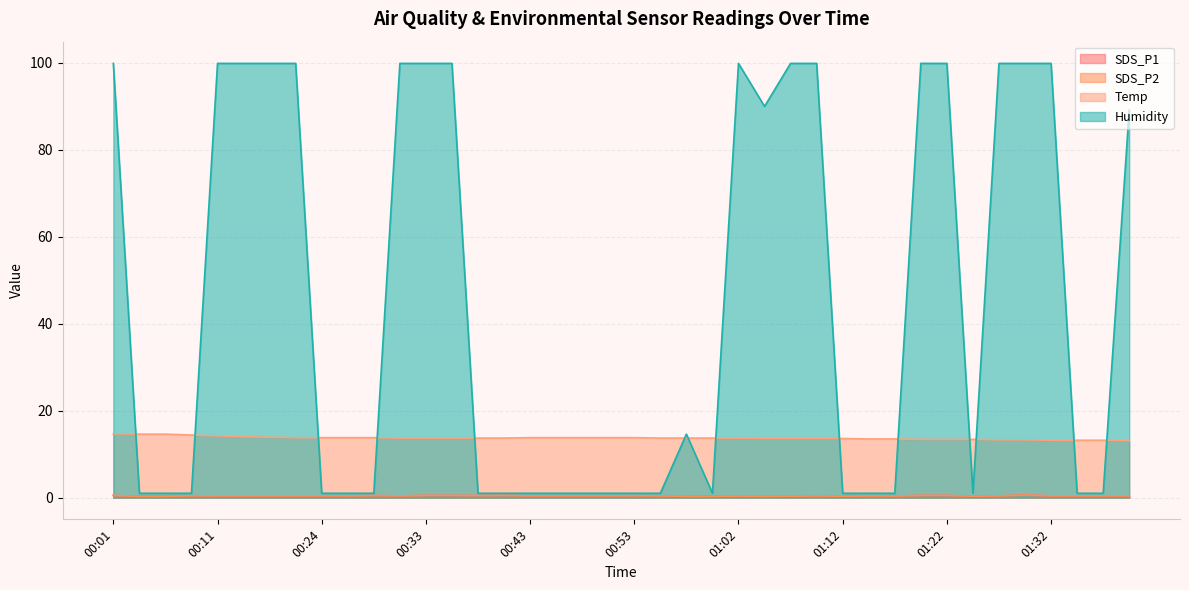

The SDS_P1 series shows 0.6 at 01:29. True or false?

True